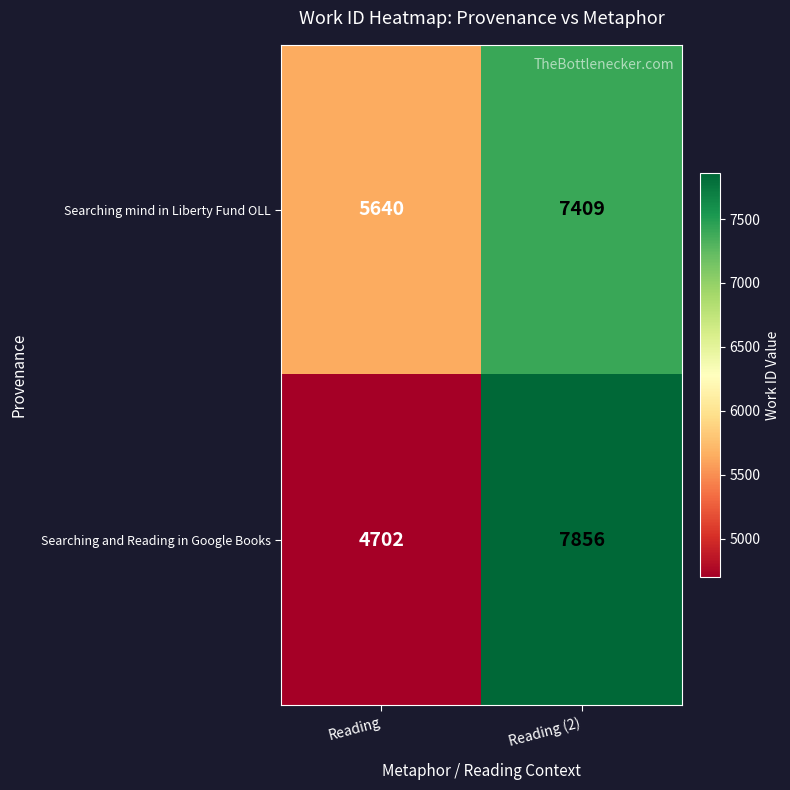

What is the sum of the Searching mind in Liberty Fund OLL values at Reading and Reading (2)?

13049